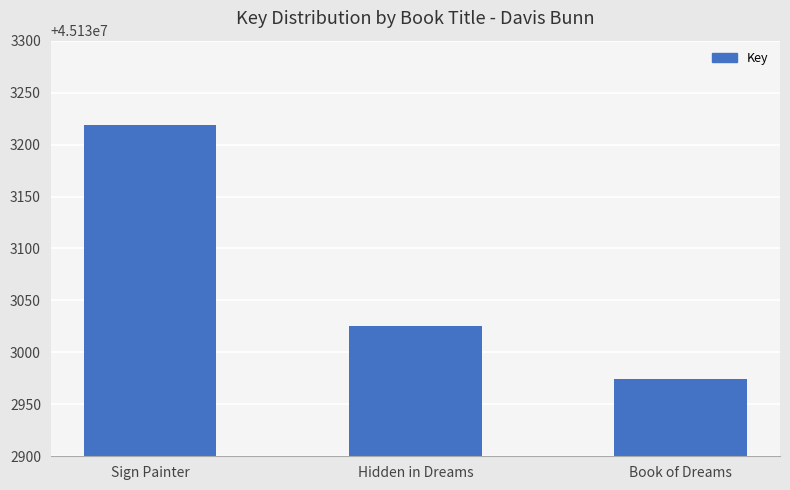

What is the label of the 3rd bar from the right?

Sign Painter